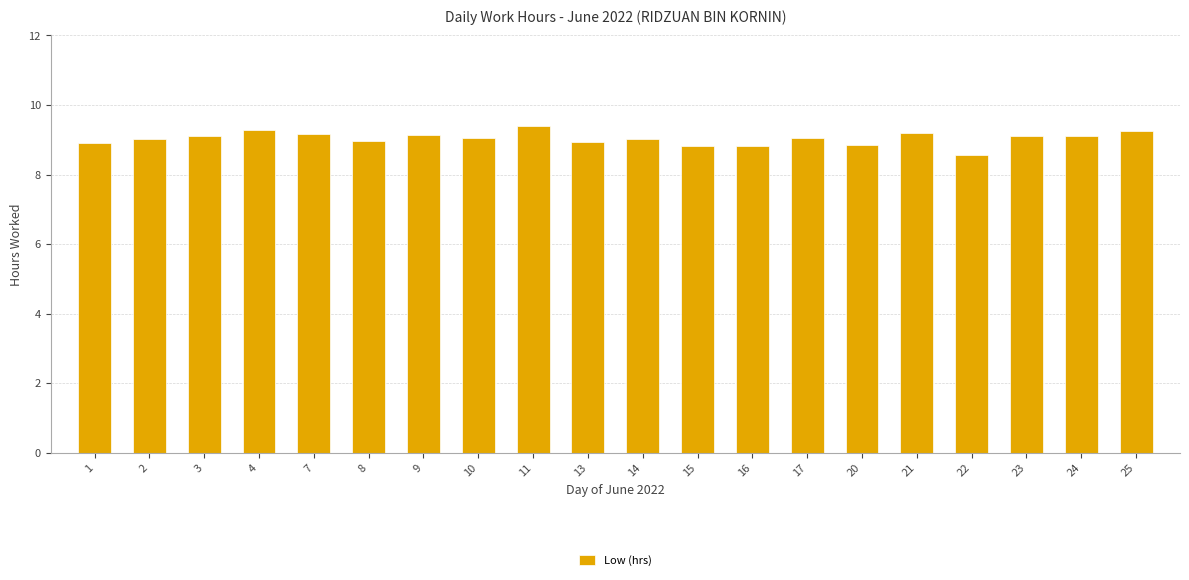

What is the difference between the values at 16 and 23?

0.3